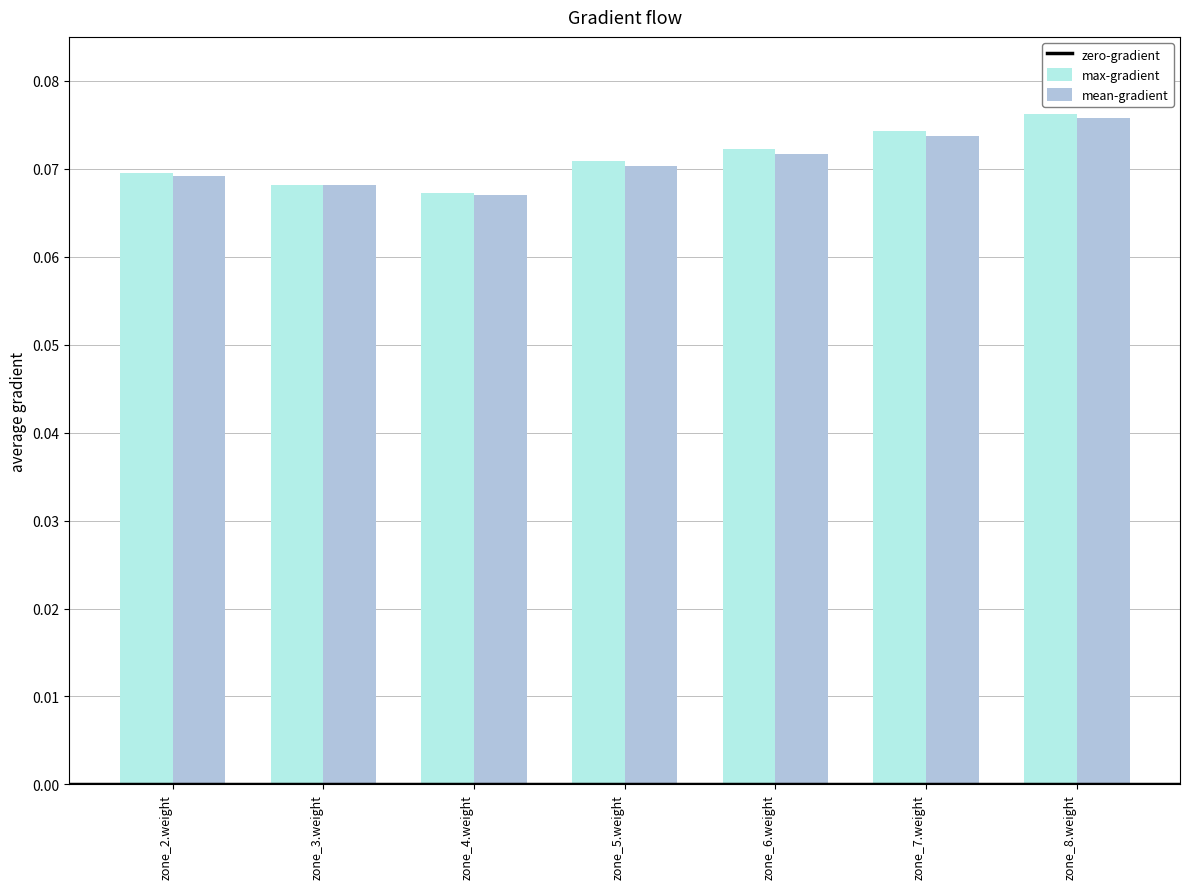

Between zone_5.weight and zone_7.weight, which series saw the biggest shift?

mean-gradient